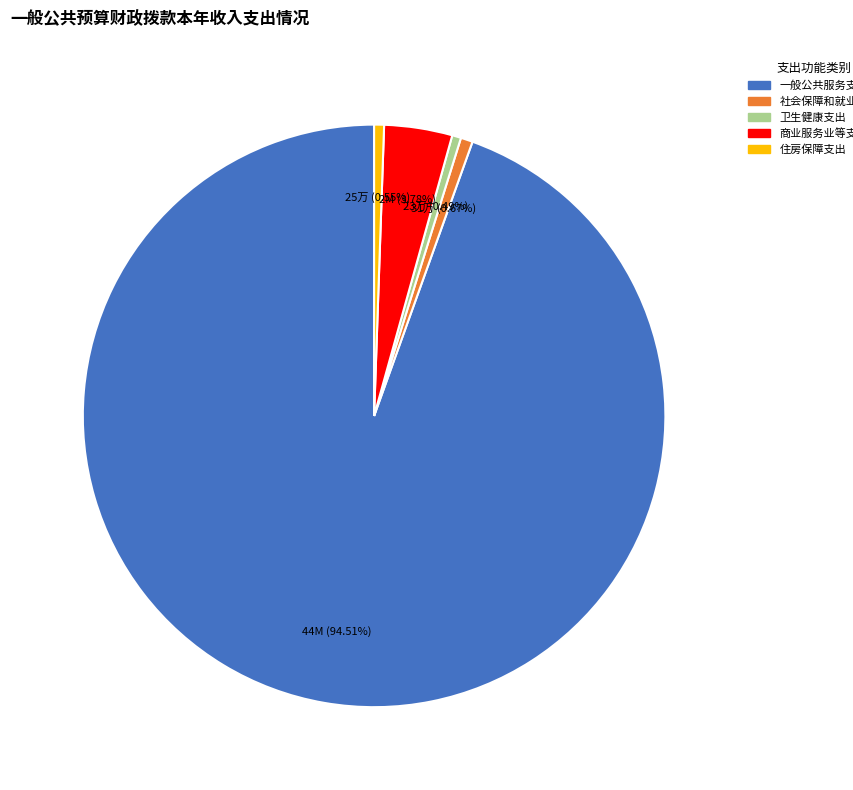

Is there any slice that represents more than half of the pie?

Yes